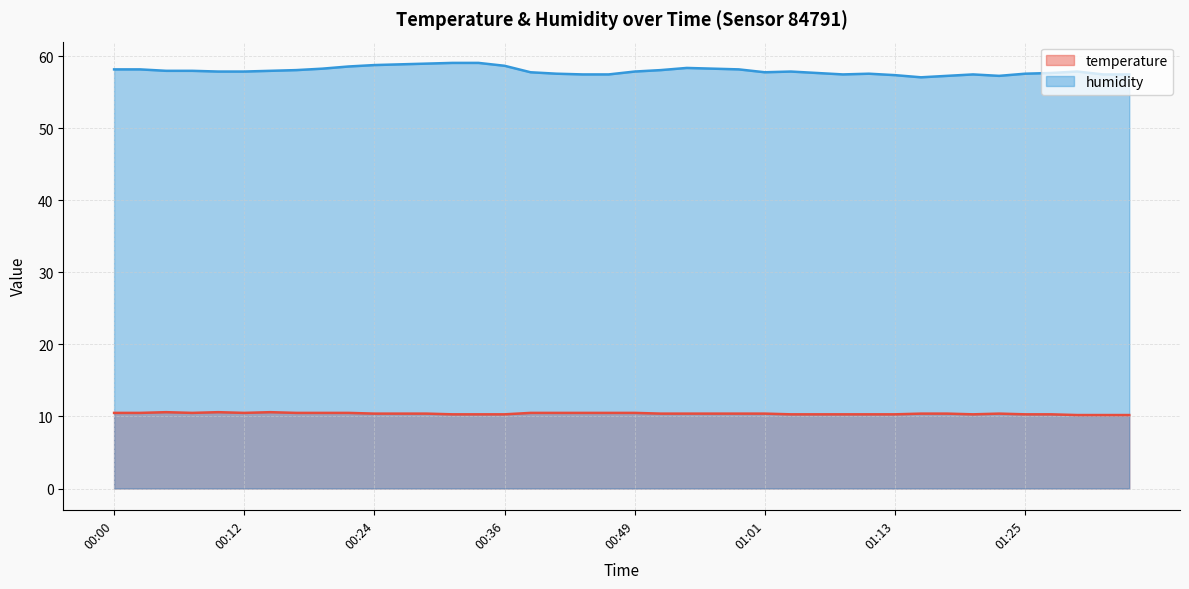

The temperature series shows 7.0 at 00:53. True or false?

False